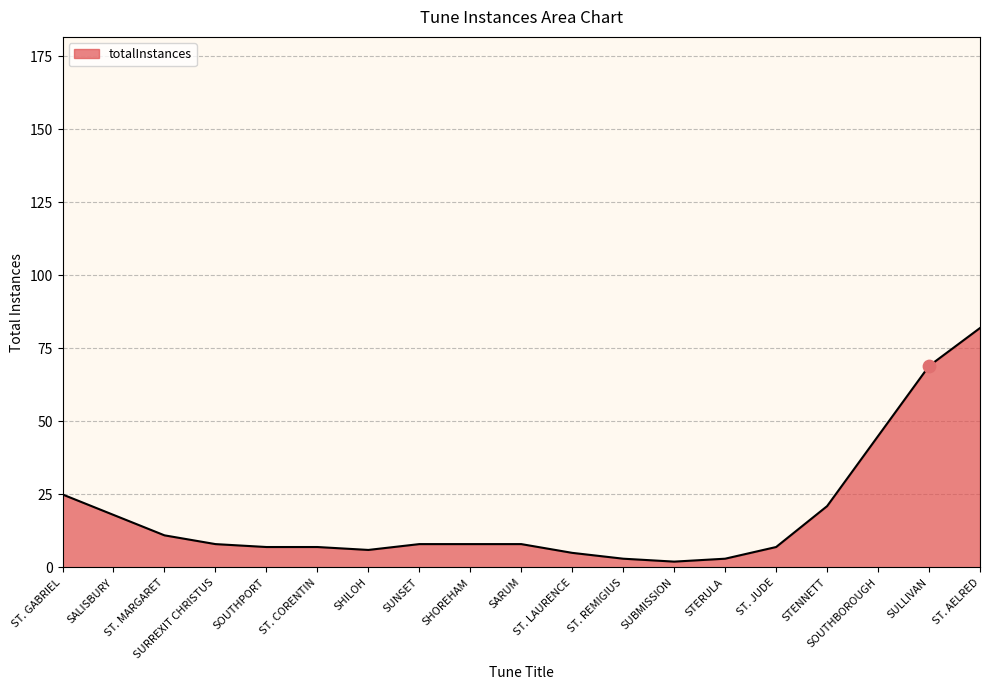

Approximately how many times larger is the value at SURREXIT CHRISTUS compared to ST. MARGARET?

0.7